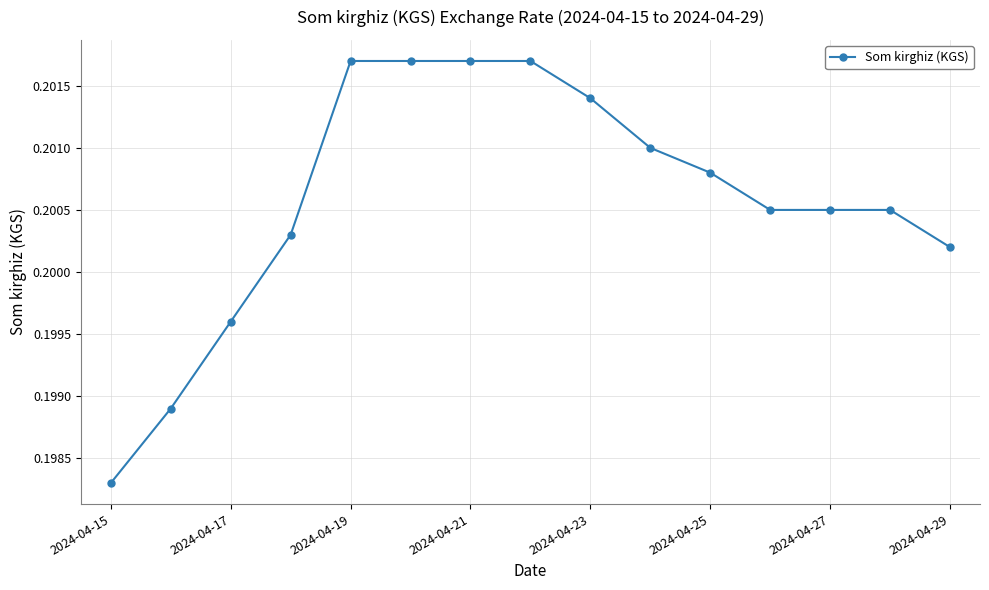

How many distinct data groups are displayed?

1